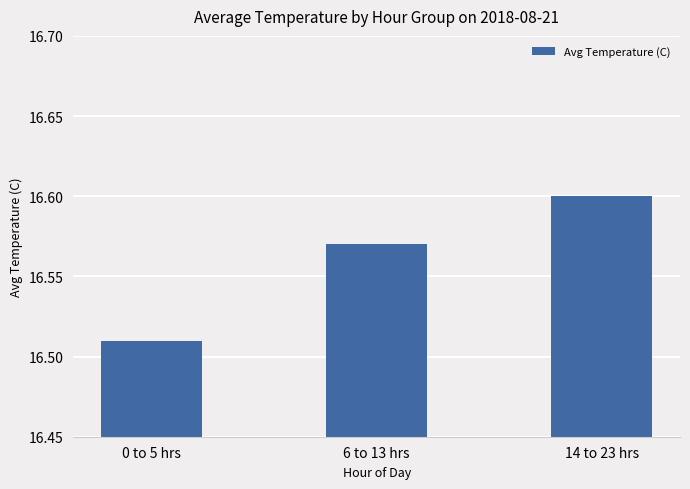

List the labels in order of value, smallest first.

0 to 5 hrs, 6 to 13 hrs, 14 to 23 hrs